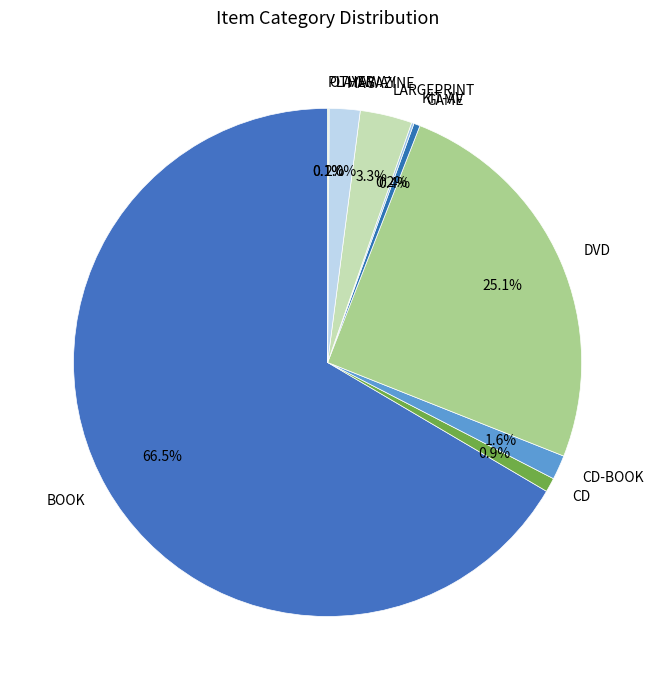

To the nearest percent, what portion does CD represent?

1%